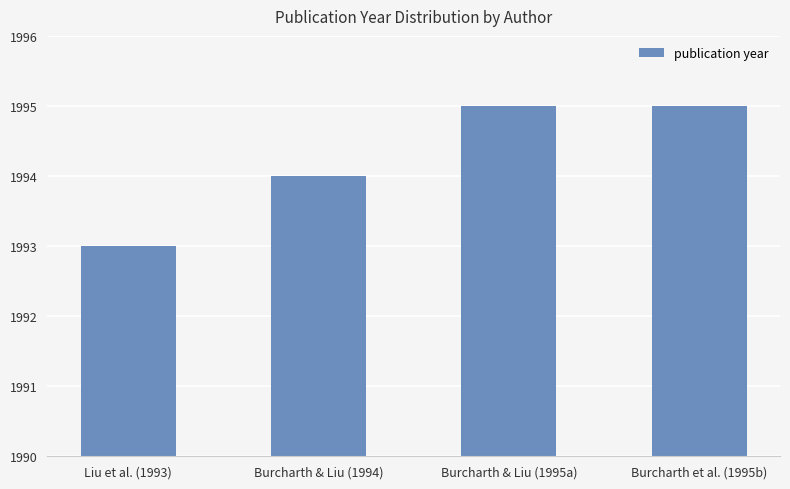

How many bars are there in total?

4